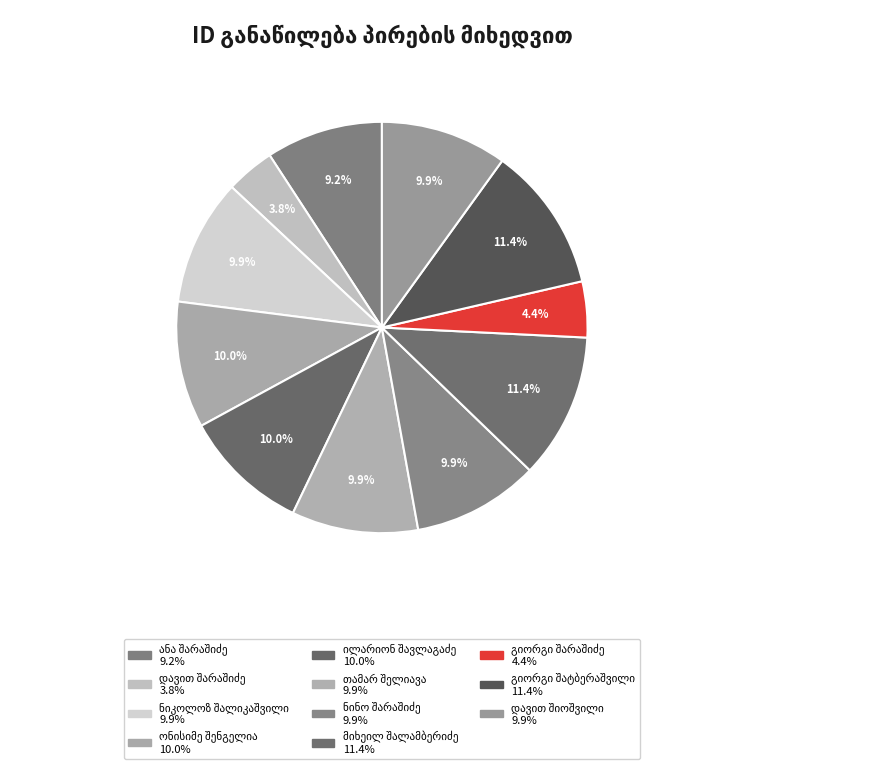

How many segments does this pie chart have?

11